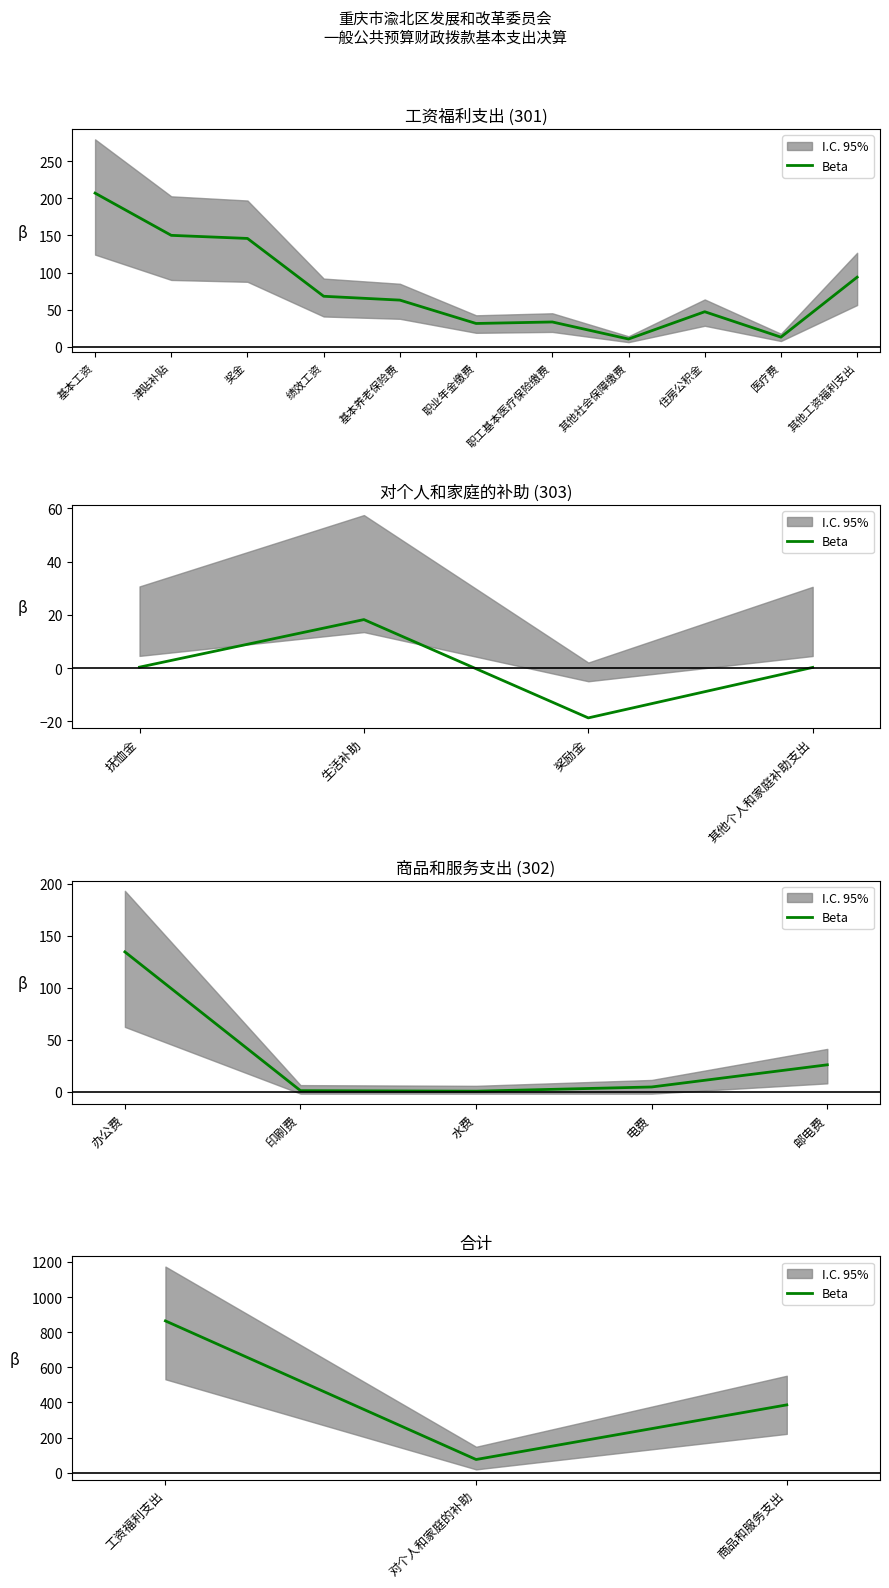

Which has a higher value, 工资福利支出 or 商品和服务支出?

工资福利支出